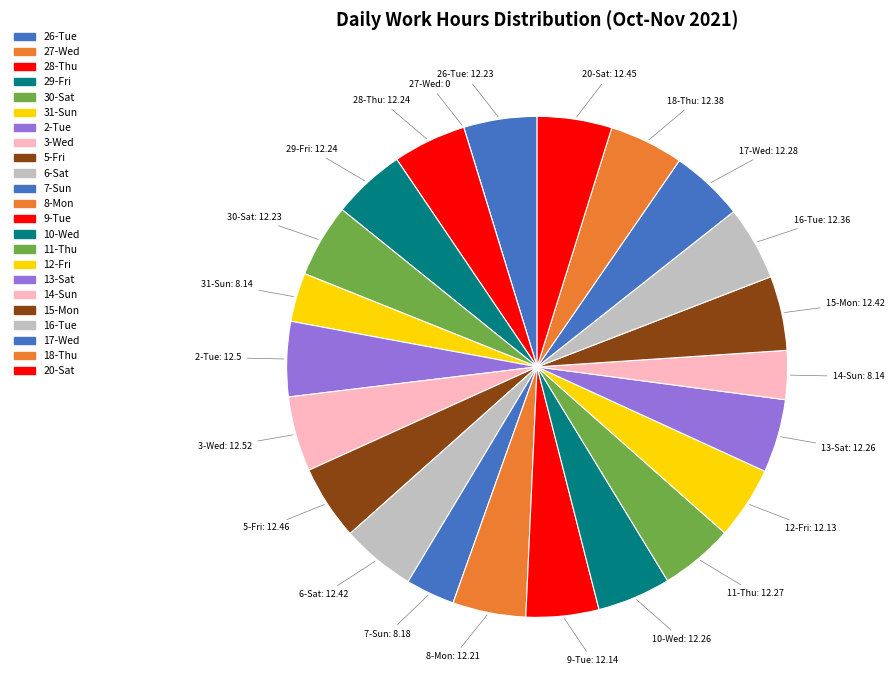

Is it true that 5-Fri is 1% of the pie?

False